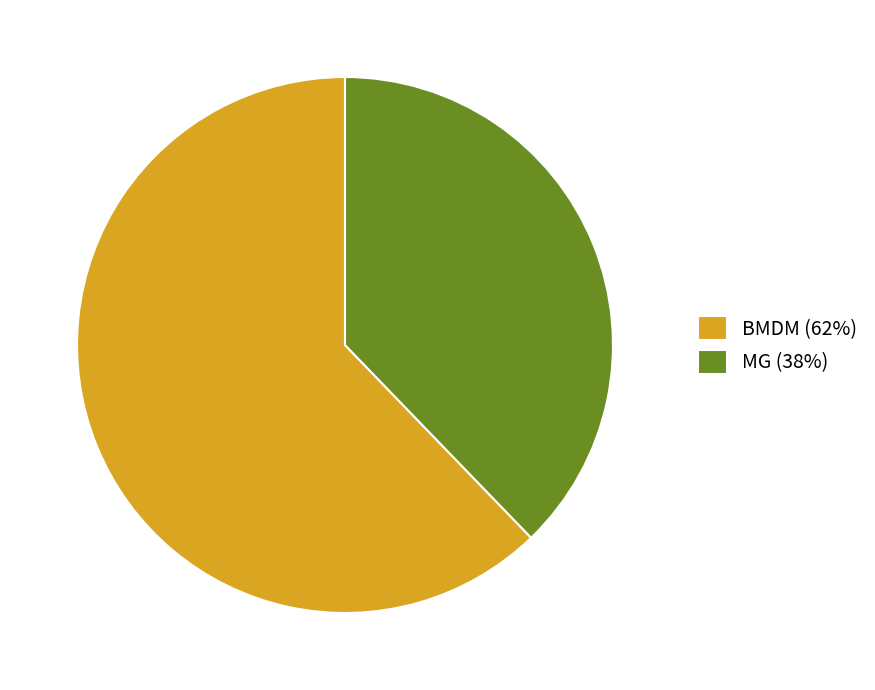

Is it true that MG (38%) is 38% of the pie?

True